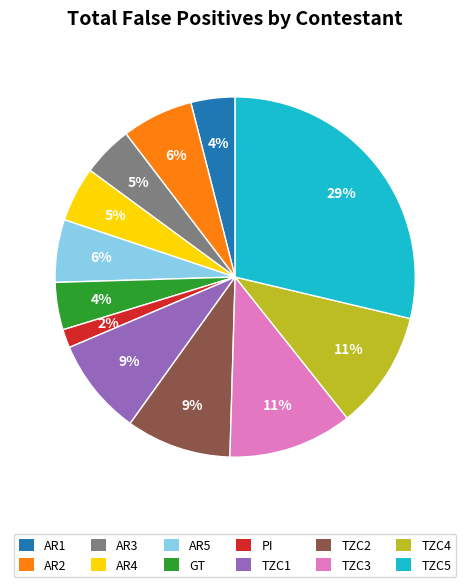

Between TZC1 and AR2, which is larger?

TZC1